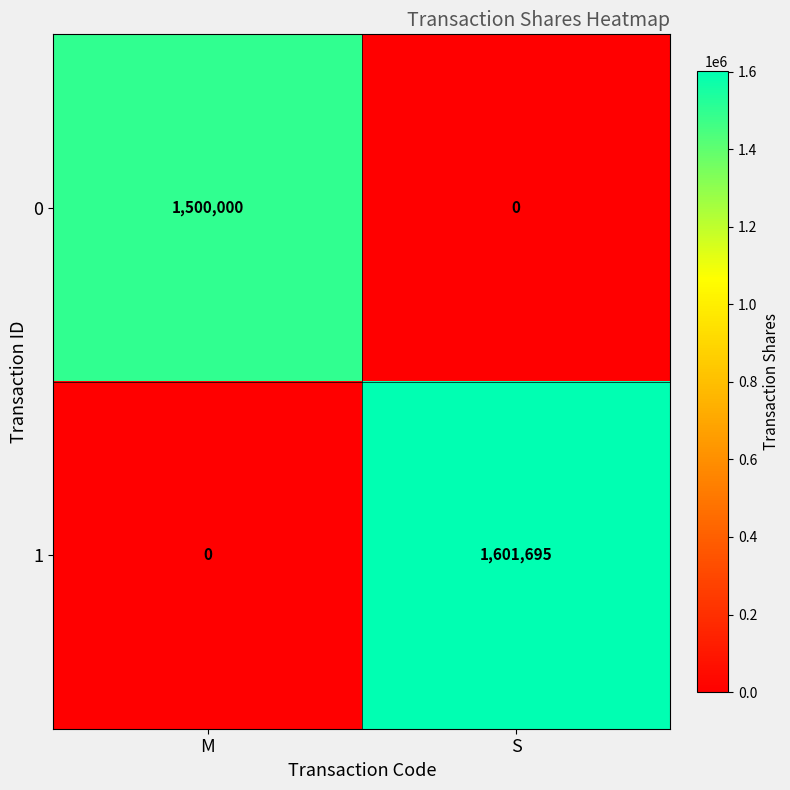

List the series in order of their overall mean, highest first.

1, 0